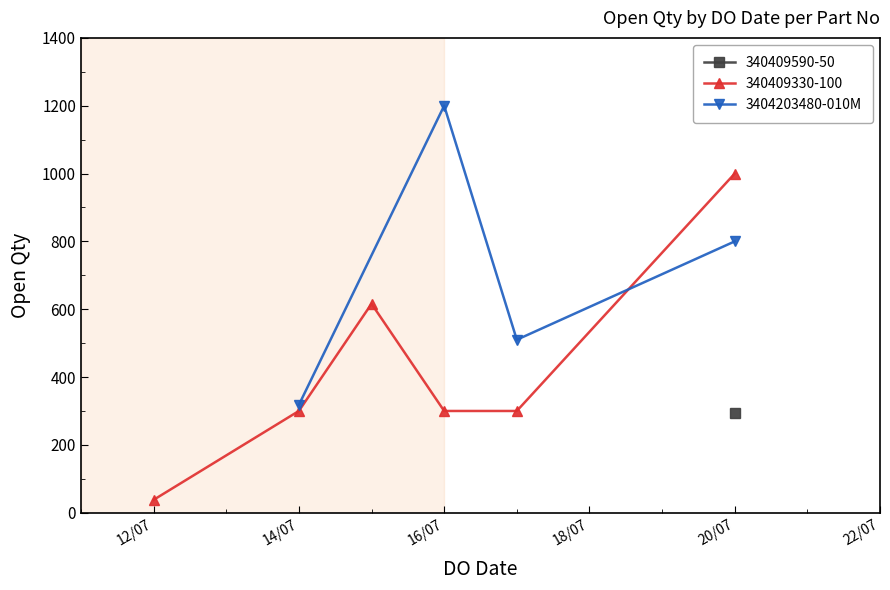

What is the difference between the maximum and second lowest values?

690